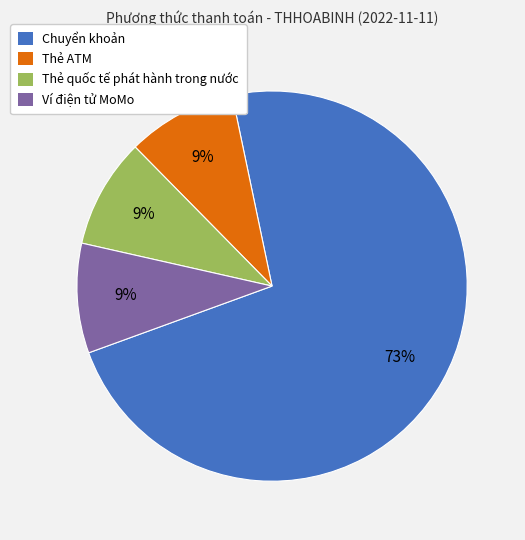

Combined, do Thẻ quốc tế phát hành trong nước and Ví điện tử MoMo account for over 50%?

No